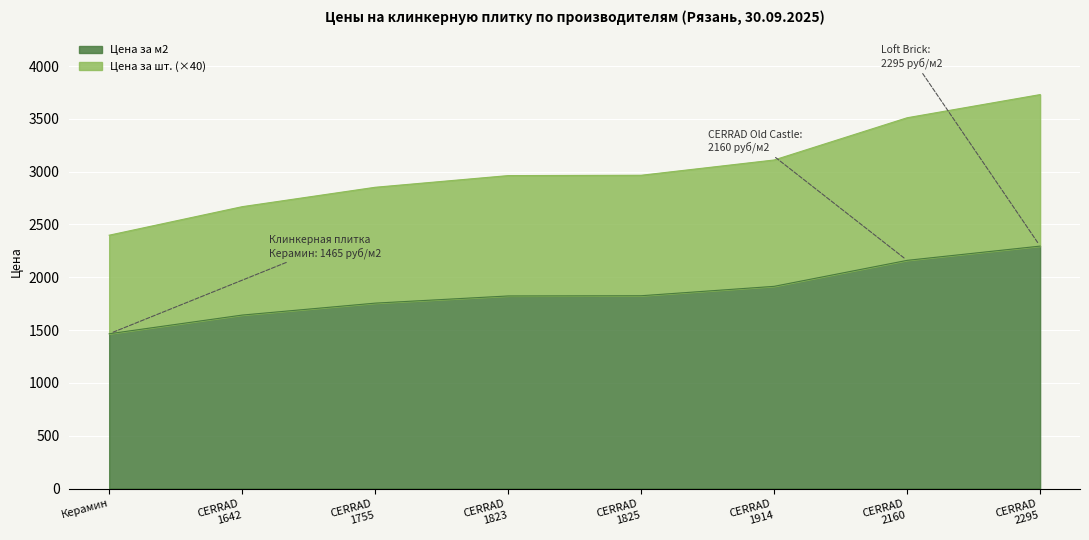

Rank the series by their average value, from lowest to highest.

Цена за м2 (руб.), Цена за шт. (руб.)